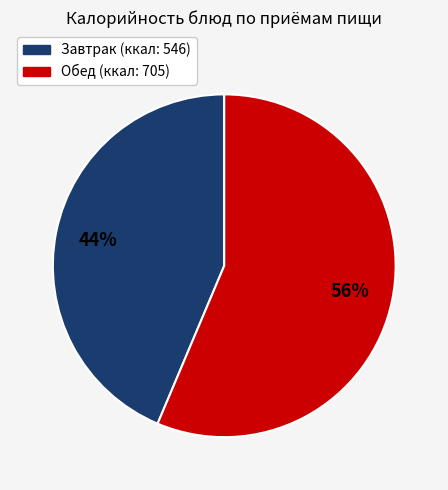

Is there any slice that represents more than half of the pie?

Yes